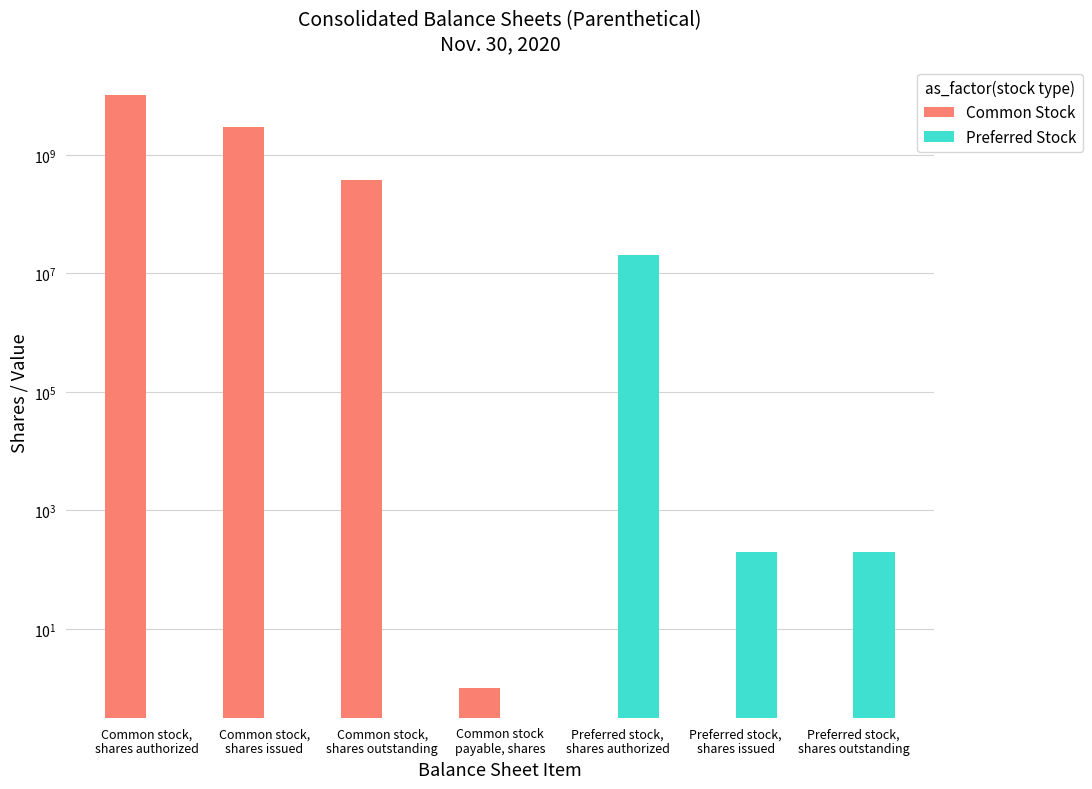

Rank the series at Preferred stock,
shares outstanding from highest to lowest value.

Preferred Stock, Common Stock